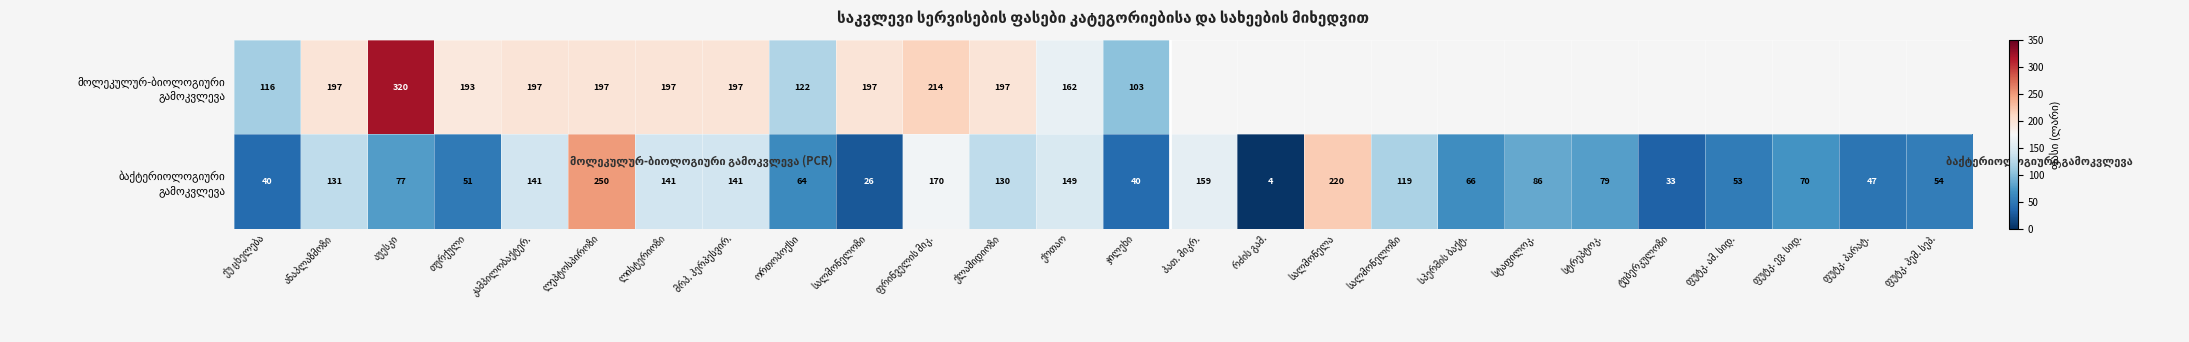

What is the approximate value of მოლეკულურ-ბიოლოგიური გამოკვლევა at აუესკი?

320.0